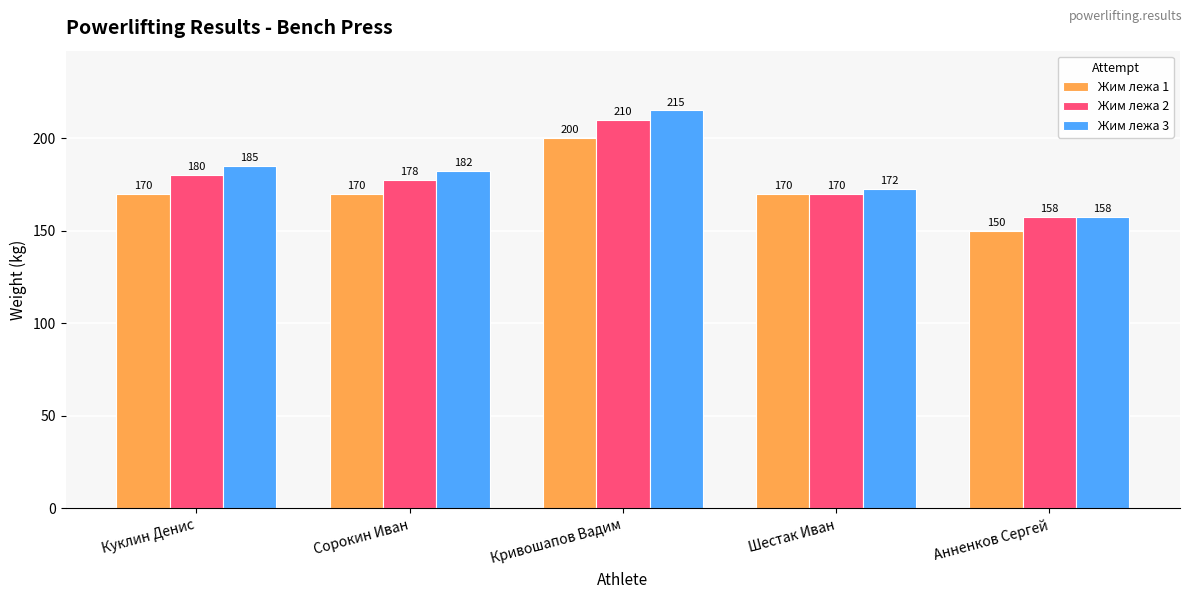

What is the sum of all Жим лежа 2 values?

895.0